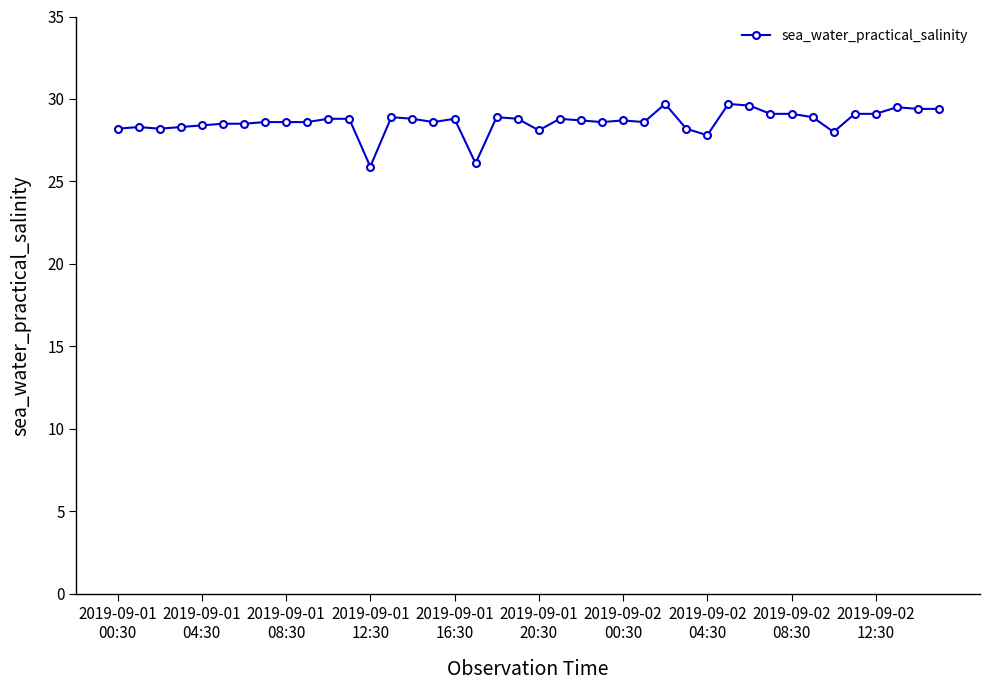

What is the average value?

28.6